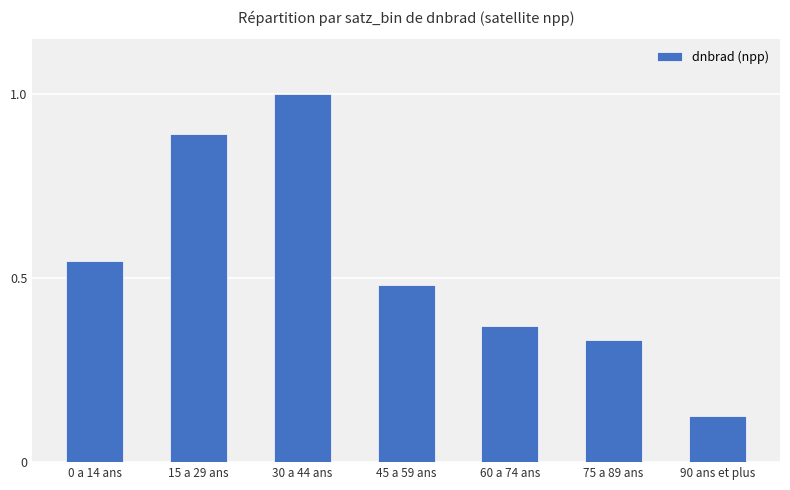

What is the approximate value at 30 a 44 ans?

1.0